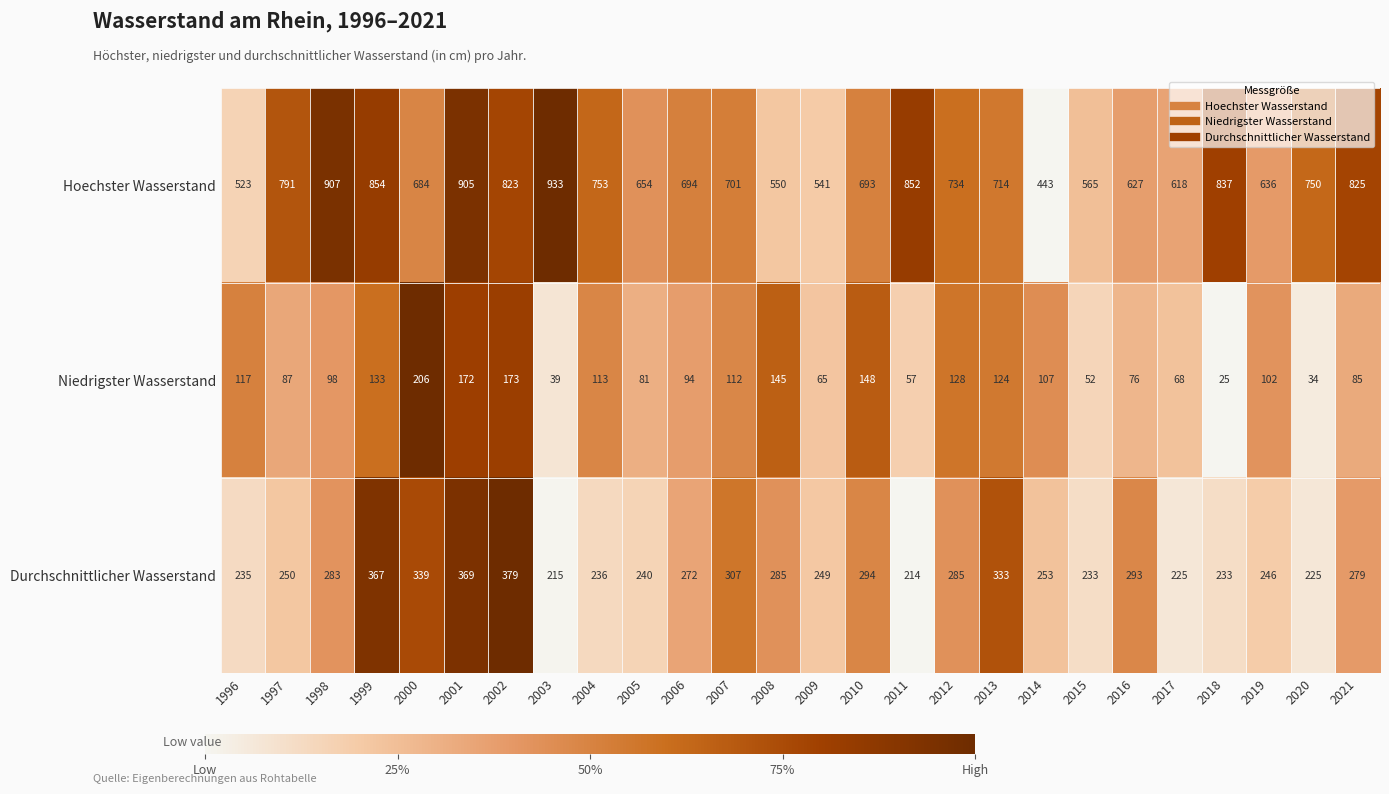

Rank the series at 2012 from highest to lowest value.

Hoechster Wasserstand, Durchschnittlicher Wasserstand, Niedrigster Wasserstand